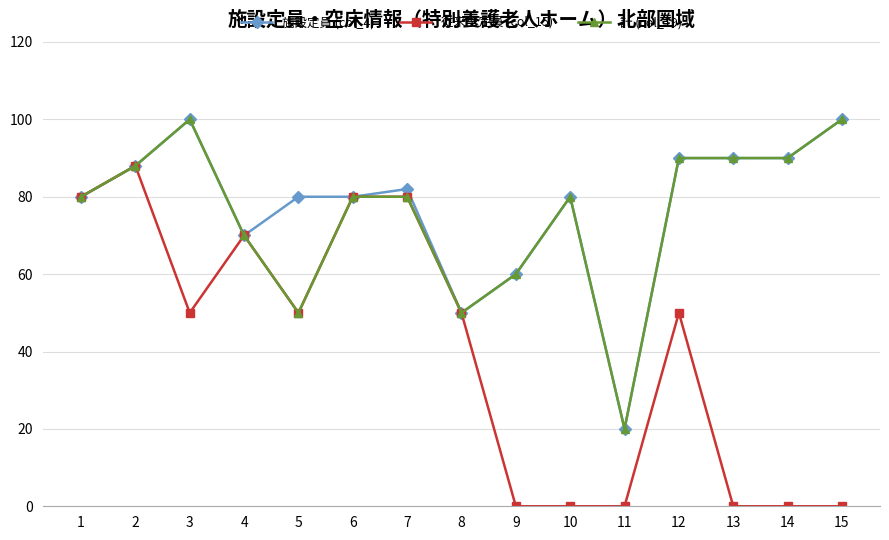

What are all the series names shown in the legend?

施設定員 (col_4), 従来型定員 (col_15), 計 (col_19)